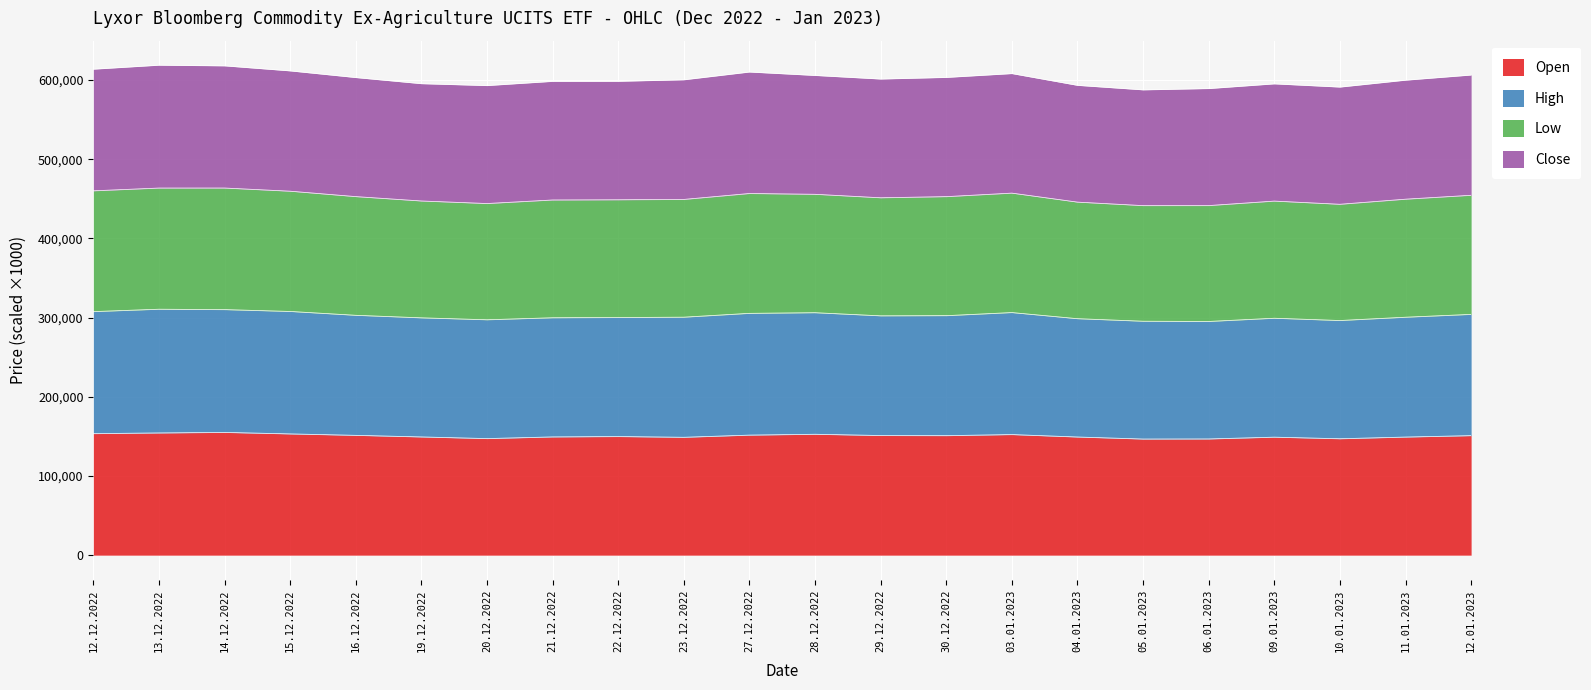

What is the total value across all series at 12.01.2023?

606368